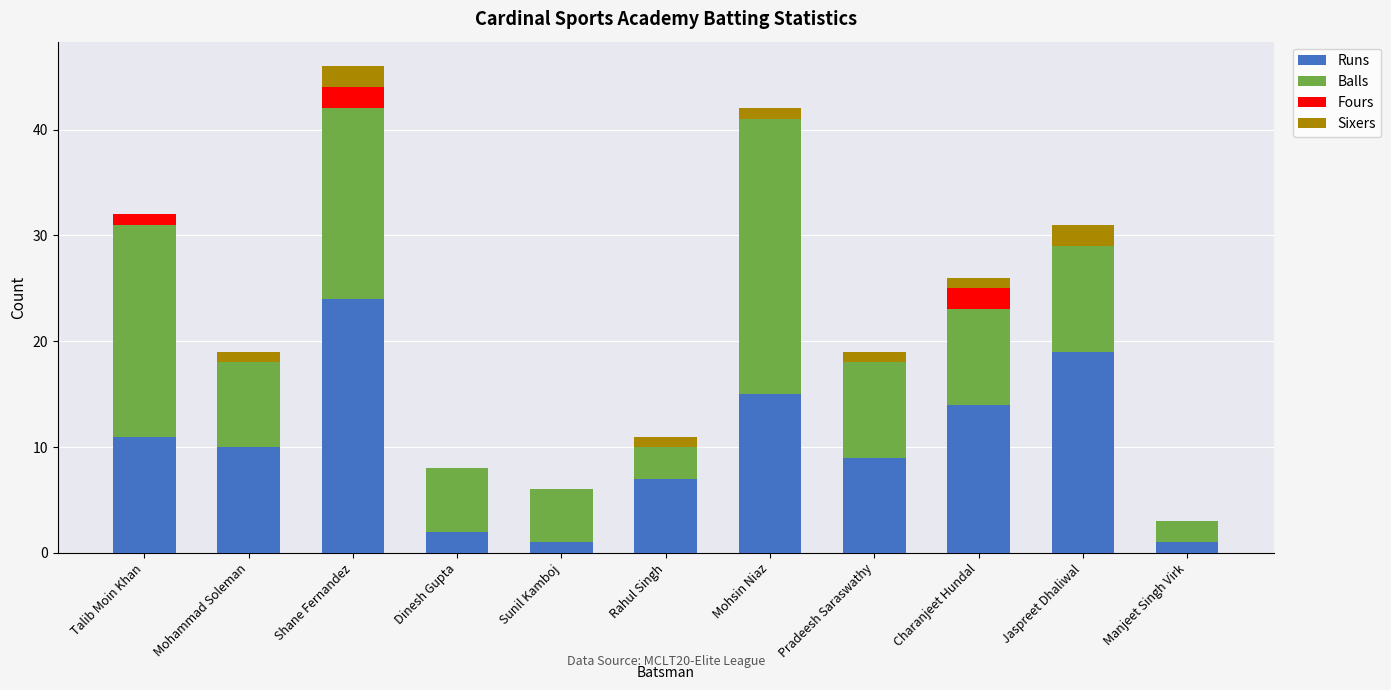

Is it true that Runs equals 24 at Shane Fernandez?

True